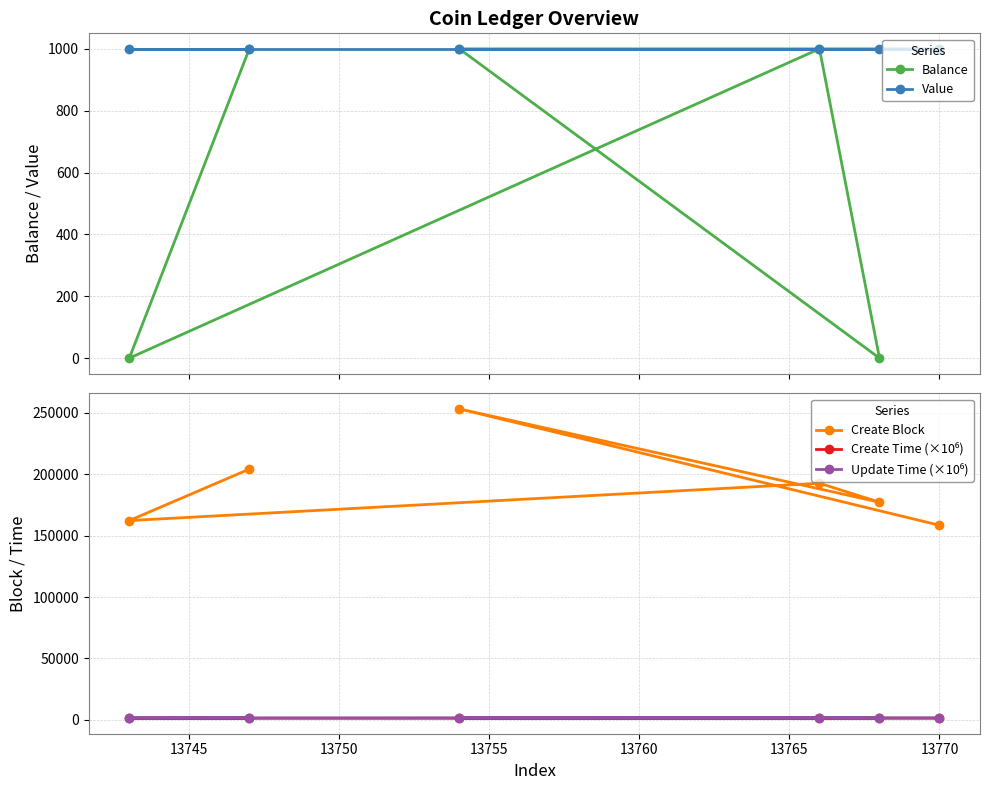

What is the value of the Balance point at the 4th from the left?

1000.2